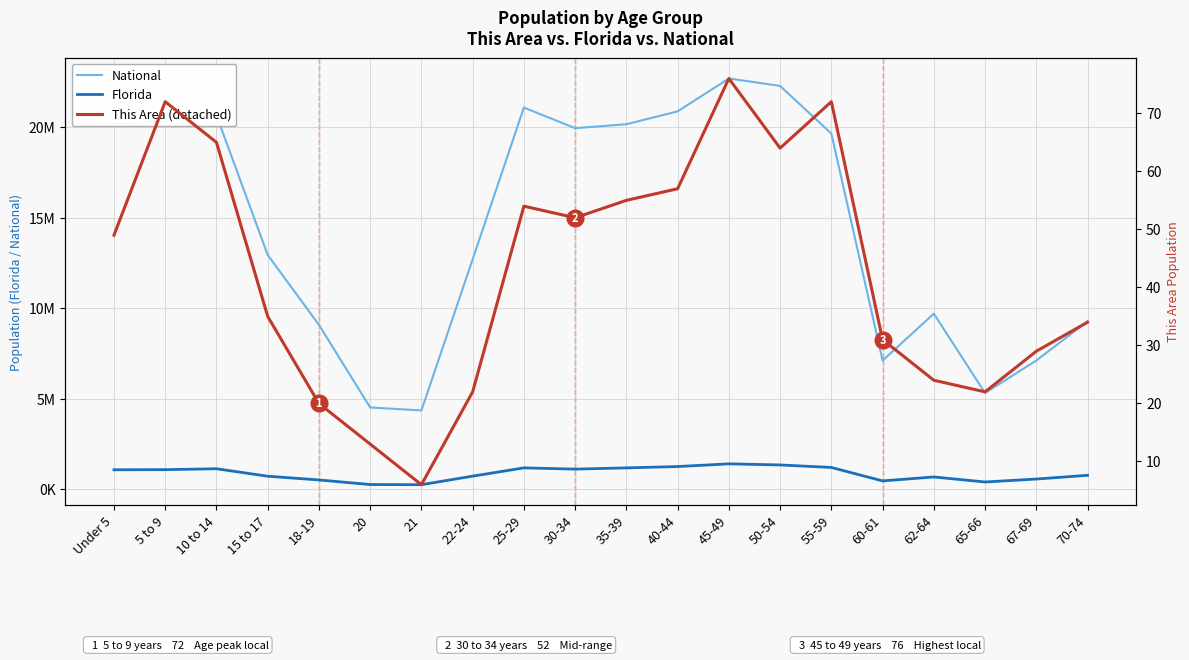

How many lines are shown in the chart?

3